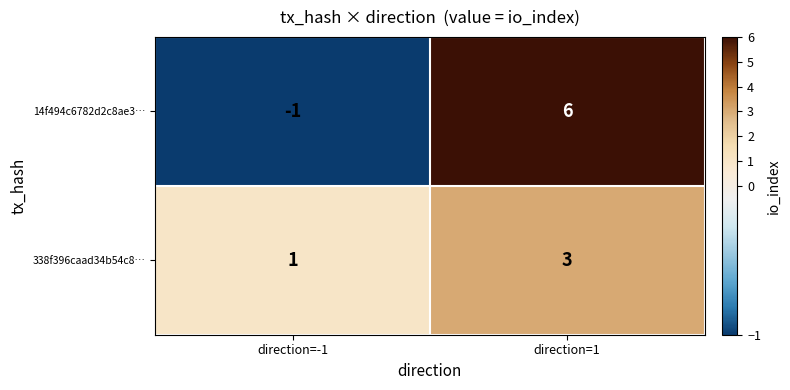

At direction=-1, list the series in order from smallest to largest.

14f494c6782d2c8ae3…, 338f396caad34b54c8…